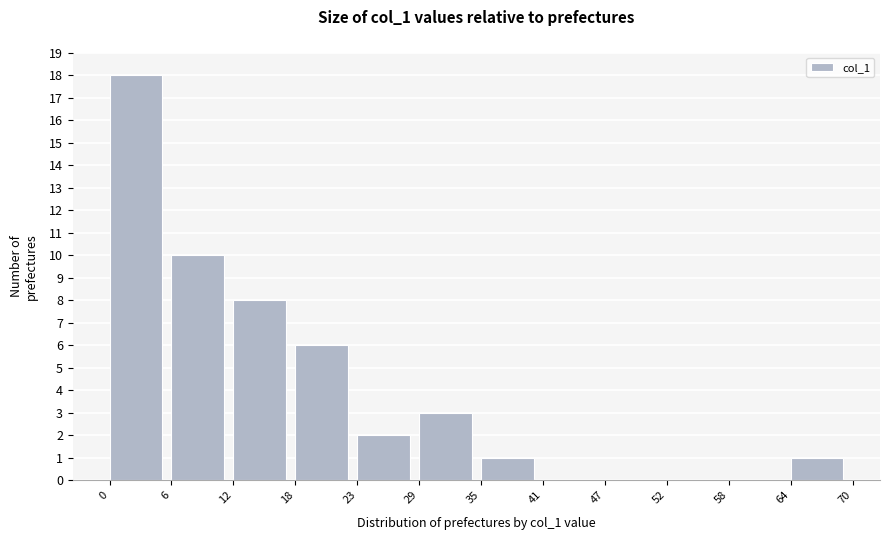

Which range on the x-axis has the tallest bar?

0 to 6